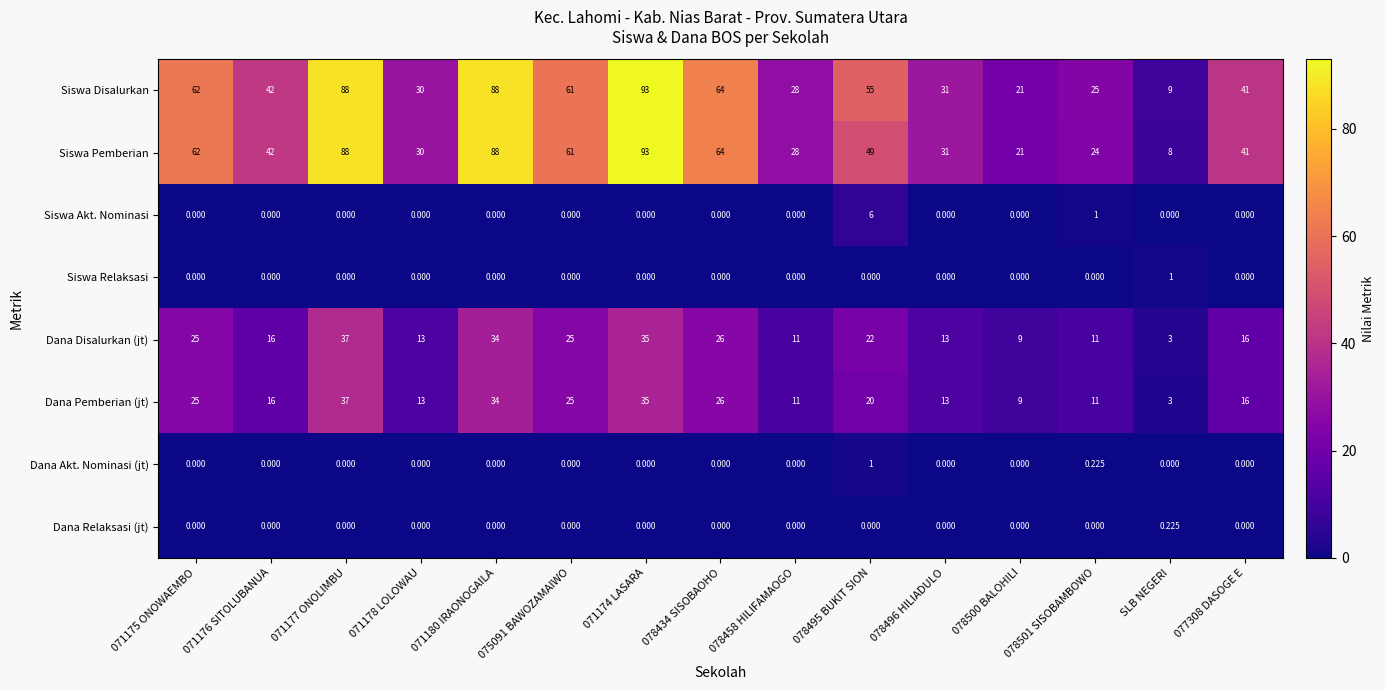

How many data points does each series have?

15